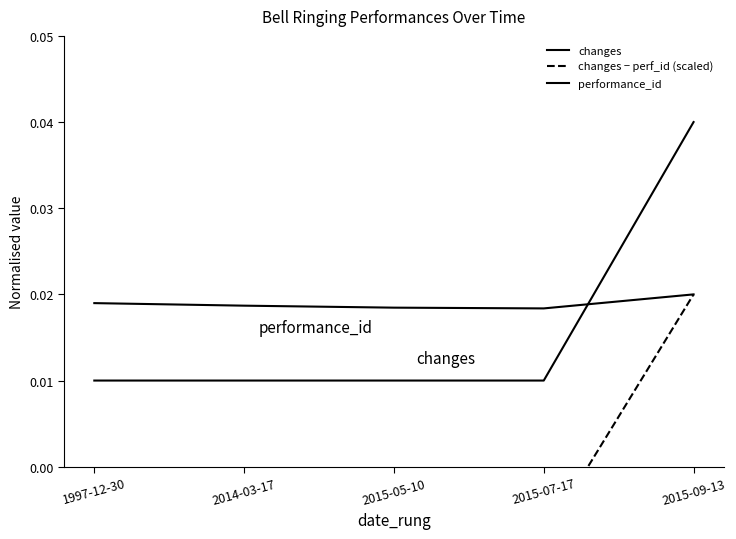

What is the label of the 1st point from the left?

1997-12-30